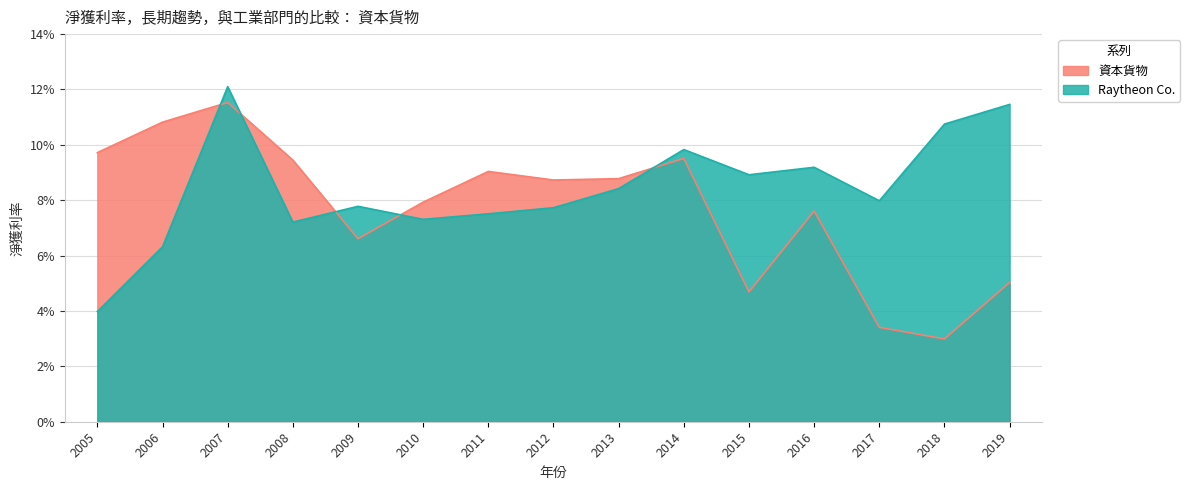

True or false: 資本貨物 and Raytheon Co. cross at least once.

True